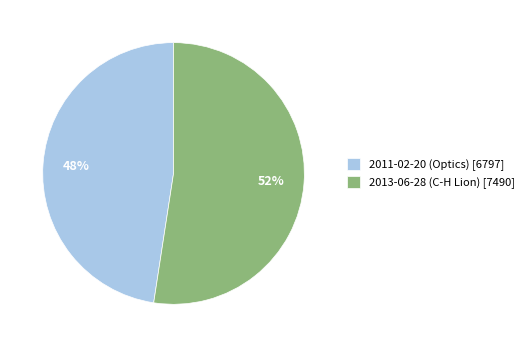

To the nearest percent, what is the average slice percentage?

50%